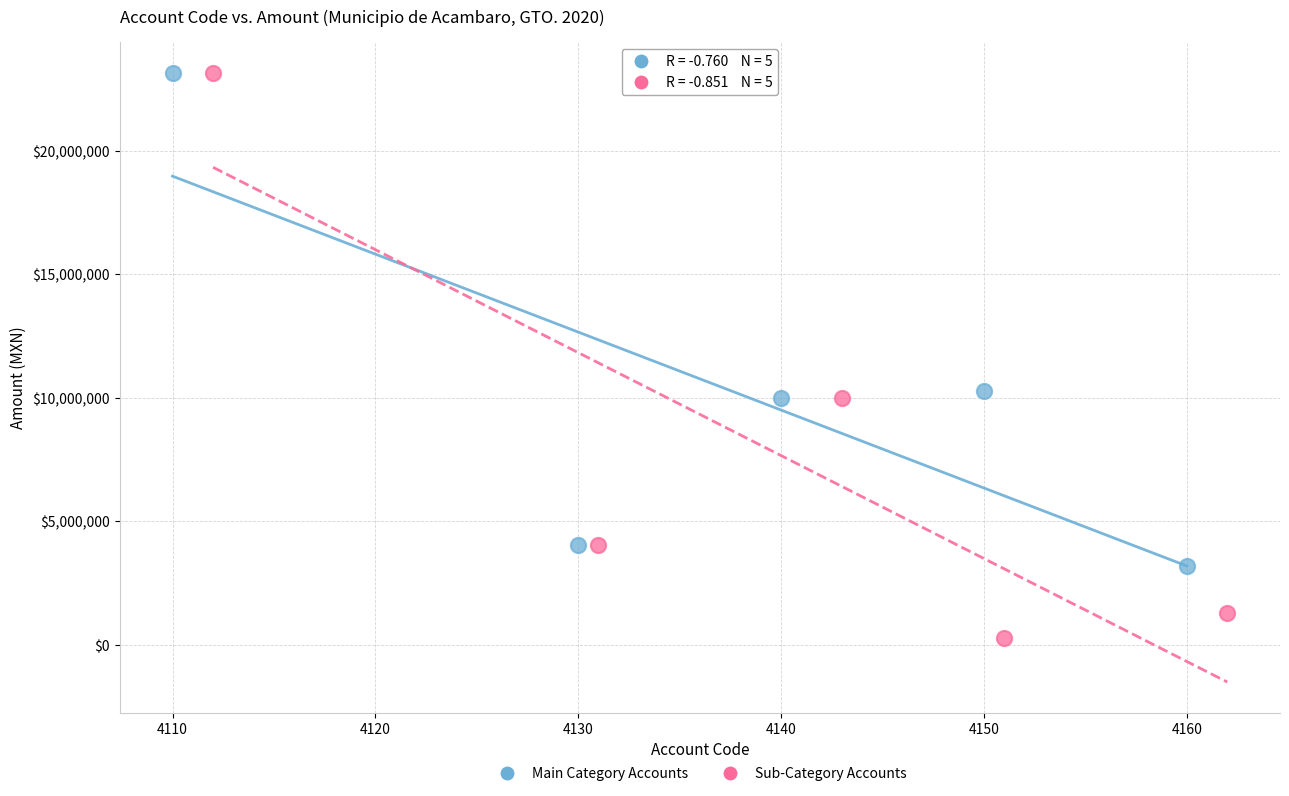

Which series reaches the minimum Y coordinate?

Sub-Category Accounts